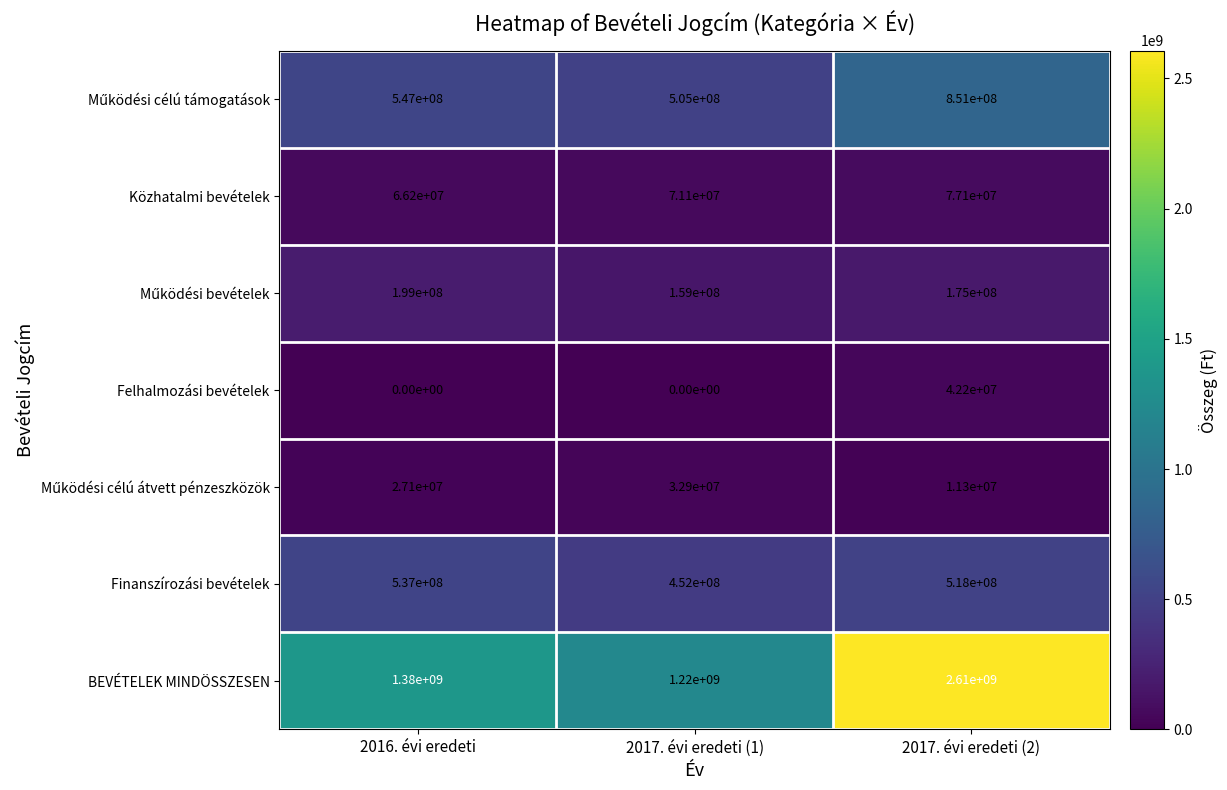

True or false: Felhalmozási bevételek has a value of 0 at 2017. évi eredeti (1).

True